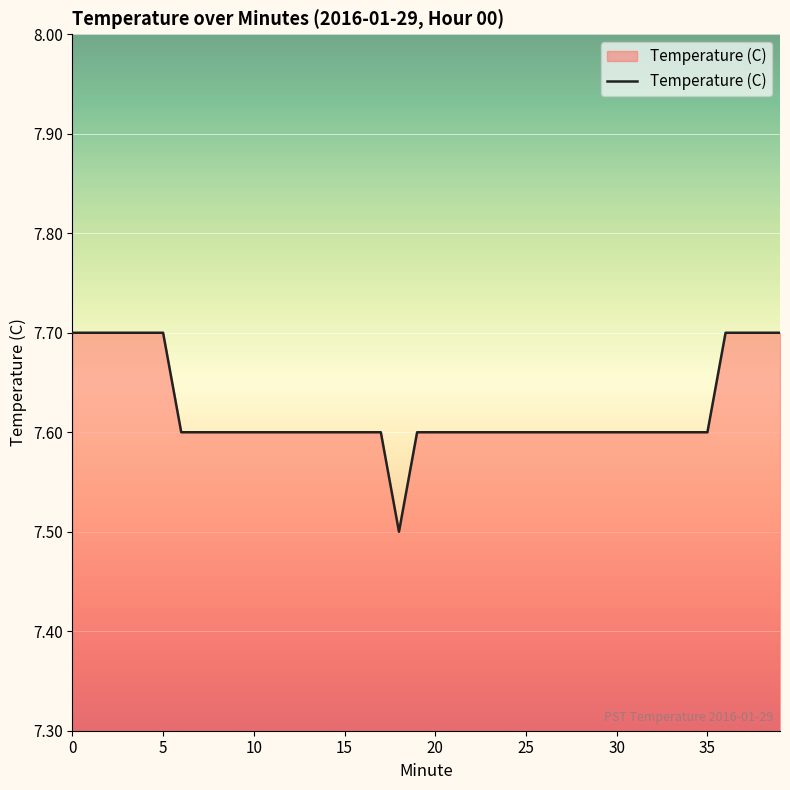

What is the smallest value displayed?

7.5